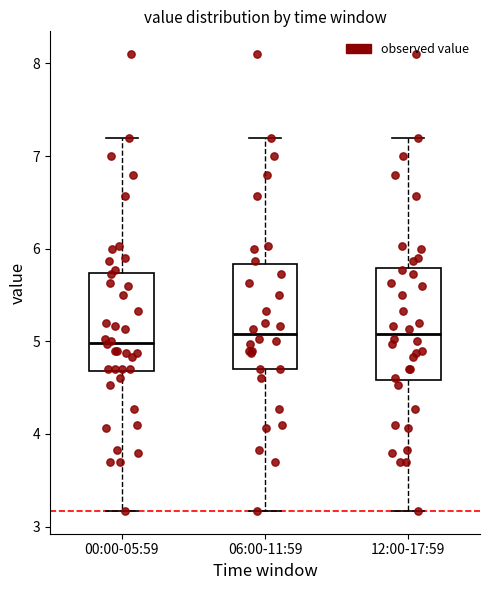

Where does the upper whisker of the box for 12:00-17:59 end on the y-axis? The values are not printed on the chart, so give them approximately, as read against the axis.

7.2